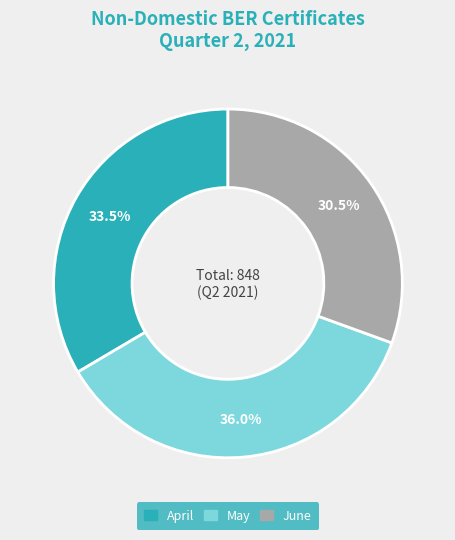

Does June account for over 50% of the chart?

No